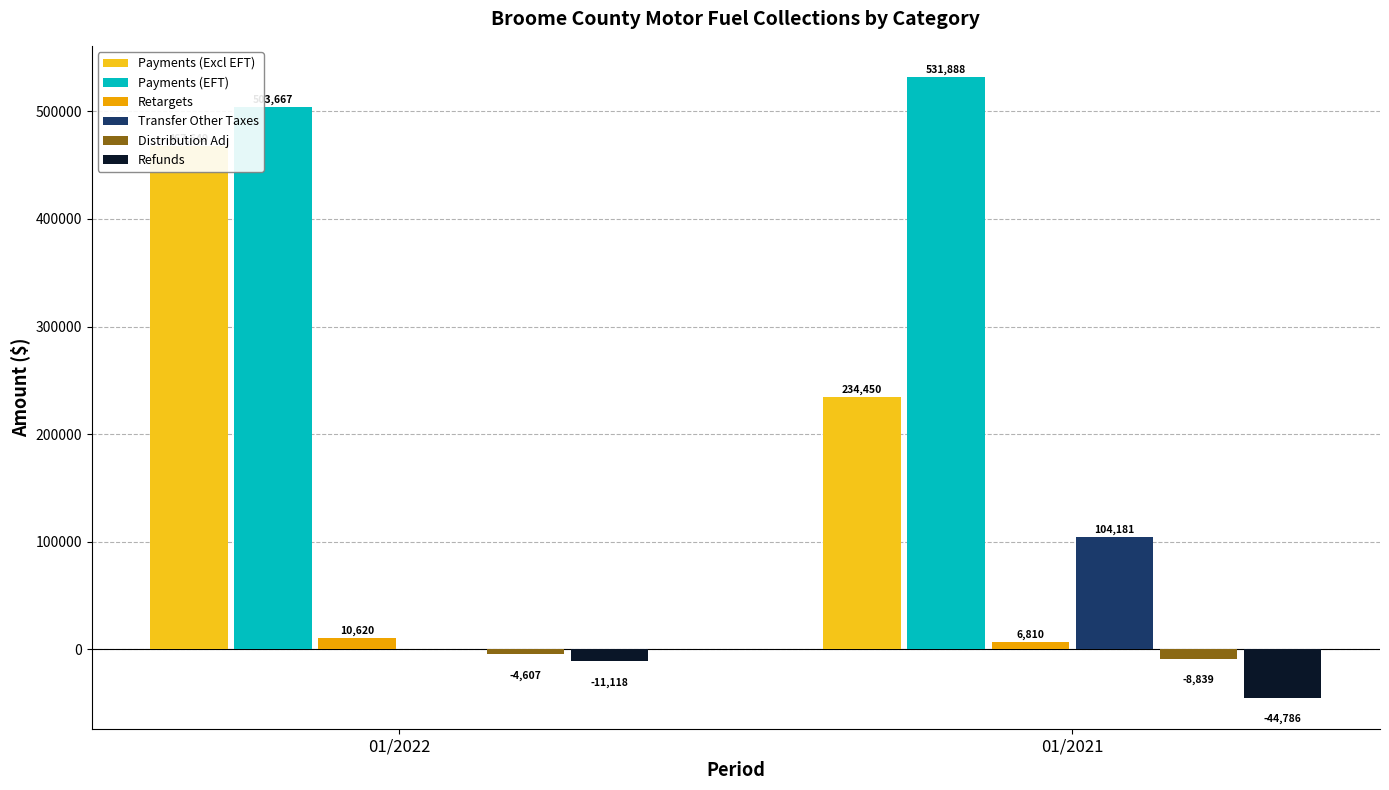

Reading right to left, list all the values displayed in this chart.

Payments (Excl EFT): 234450.4	467649.0
Payments (EFT): 531888.3	503666.8
Retargets: 6810.3	10620.1
Transfer Other Taxes: 104180.9	0.0
Distribution Adj: -8838.7	-4607.2
Refunds: -44785.7	-11118.4